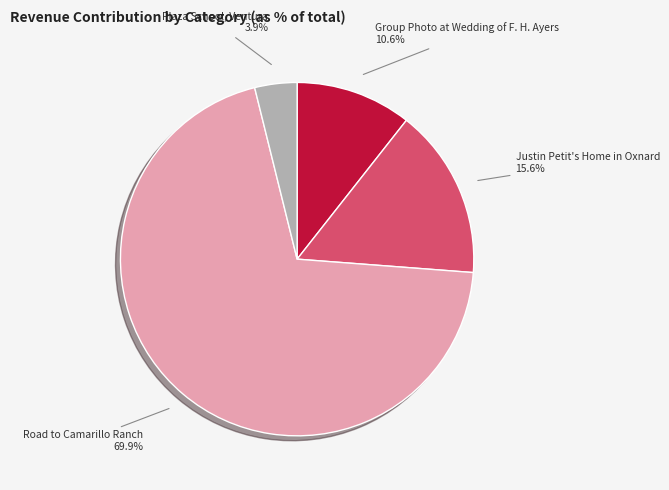

To the nearest percent, what is the average slice percentage?

25%